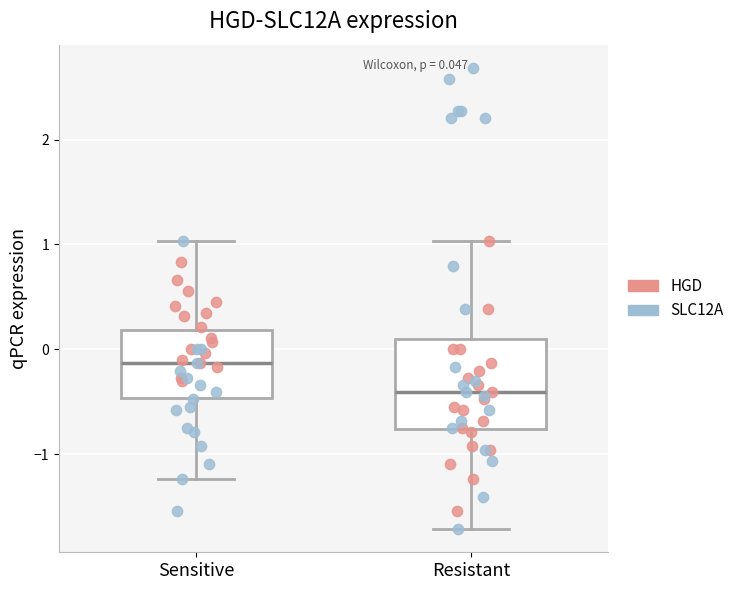

Which box's median line is the highest?

Sensitive